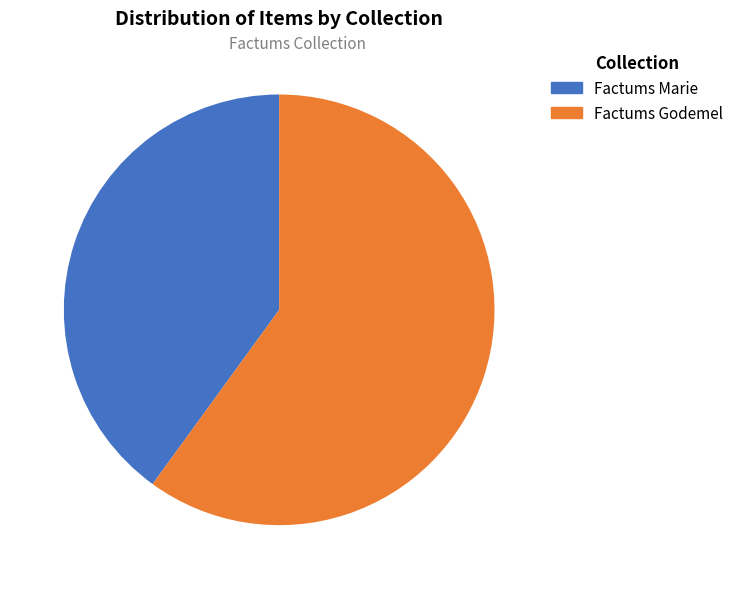

Is Factums Marie the majority of the pie?

No